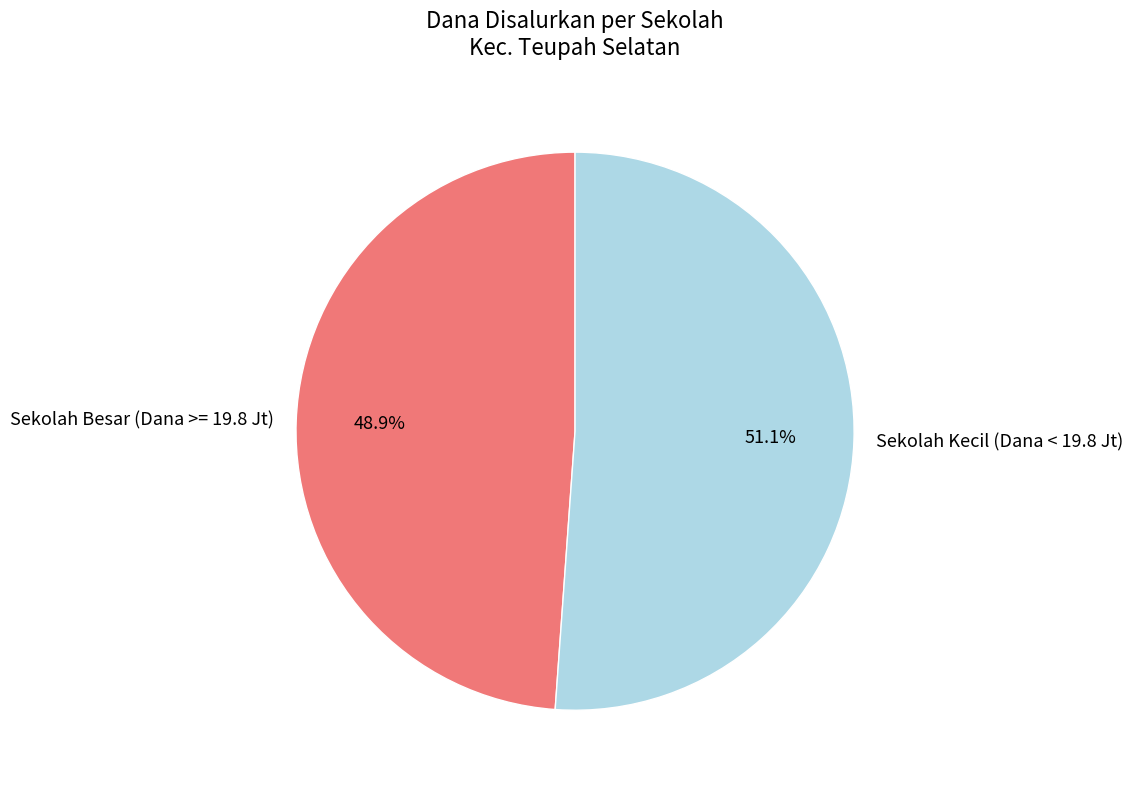

Count the number of slices in the pie.

2